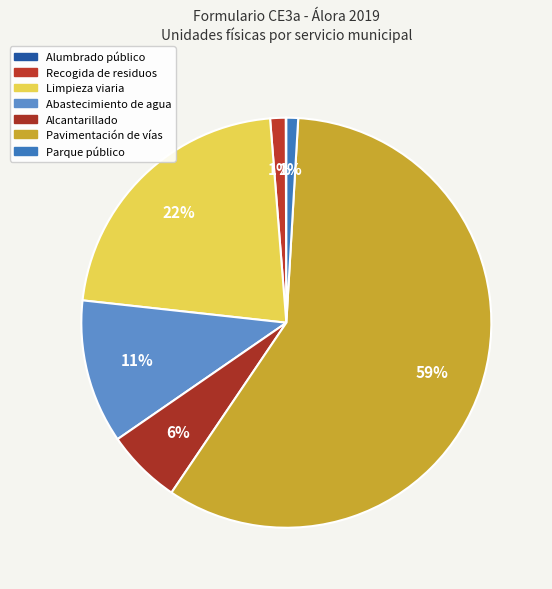

Which slice is the largest?

Pavimentación de vías